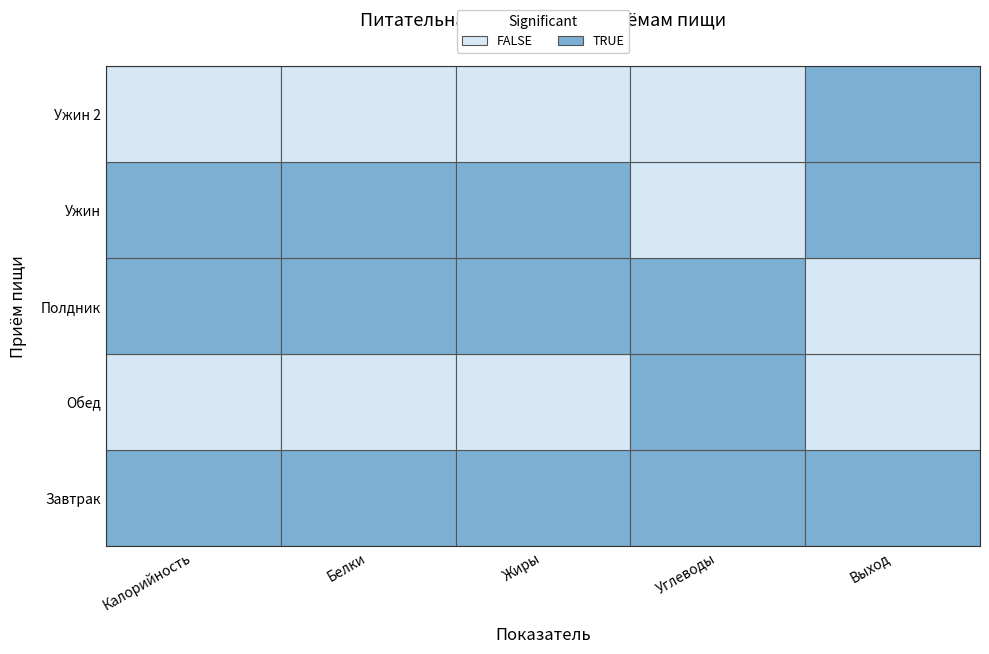

Which label corresponds to the largest value in the chart?

Белки